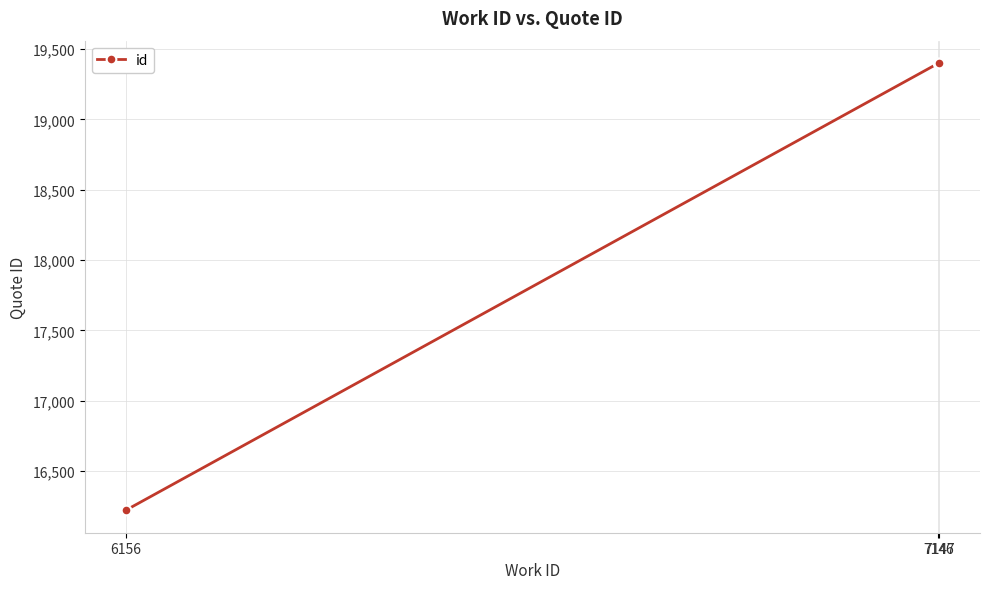

What is the greatest value displayed?

19400